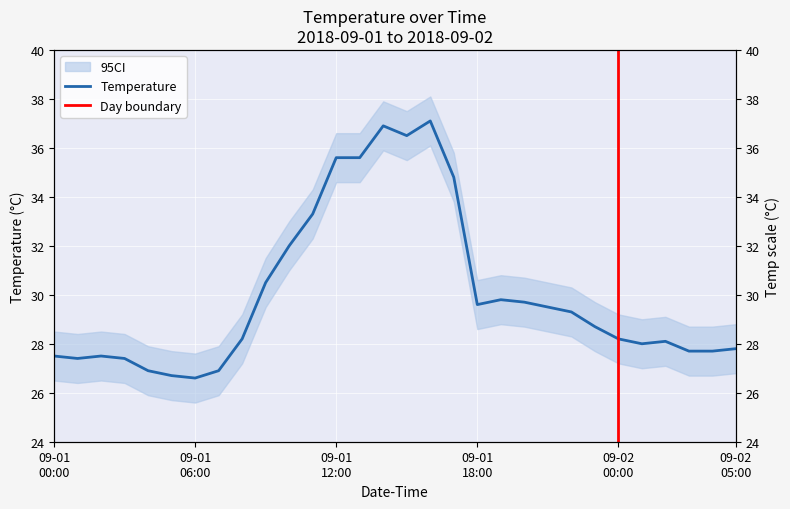

Rank the categories by value from highest to lowest.

09-01 16:00, 09-01 14:00, 09-01 15:00, 09-01 12:00, 09-01 13:00, 09-01 17:00, 09-01 11:00, 09-01 10:00, 09-01 09:00, 09-01 19:00, 09-01 20:00, 09-01 18:00, 09-01 21:00, 09-01 22:00, 09-01 23:00, 09-01 08:00, 09-02 00:00, 09-02 02:00, 09-02 01:00, 09-02 05:00, 09-02 03:00, 09-02 04:00, 09-01 00:00, 09-01 02:00, 09-01 01:00, 09-01 03:00, 09-01 04:00, 09-01 07:00, 09-01 05:00, 09-01 06:00